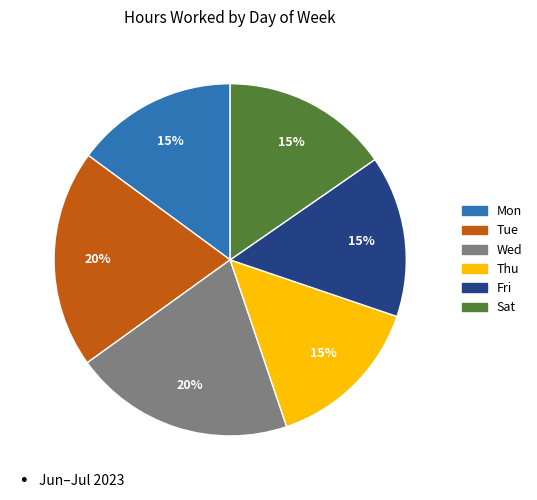

To the nearest percent, what percentage of the pie is Tue?

20%